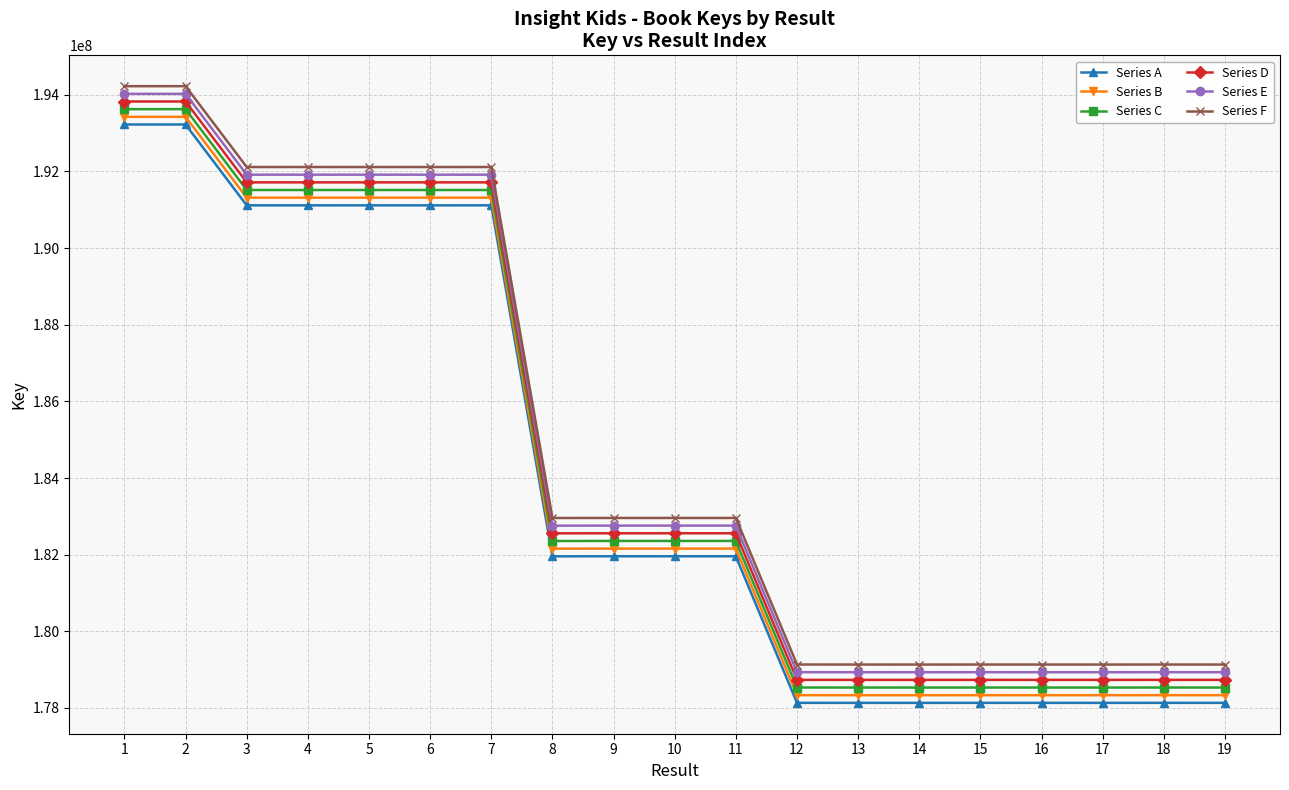

True or false: Series A has more than 0 points higher than both neighbors.

True